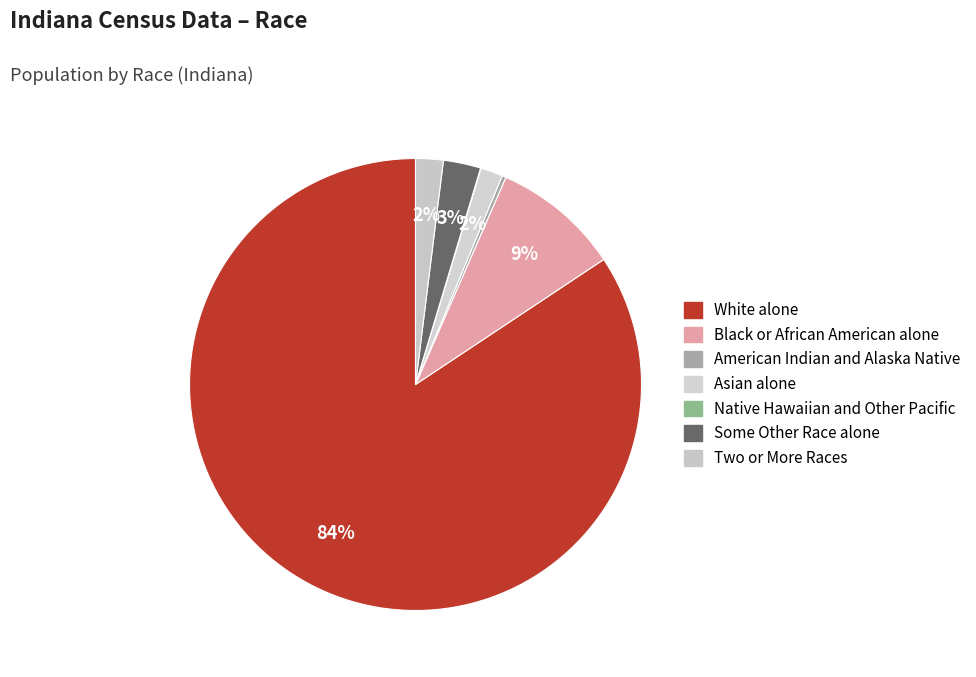

How many slices are in this pie chart?

7